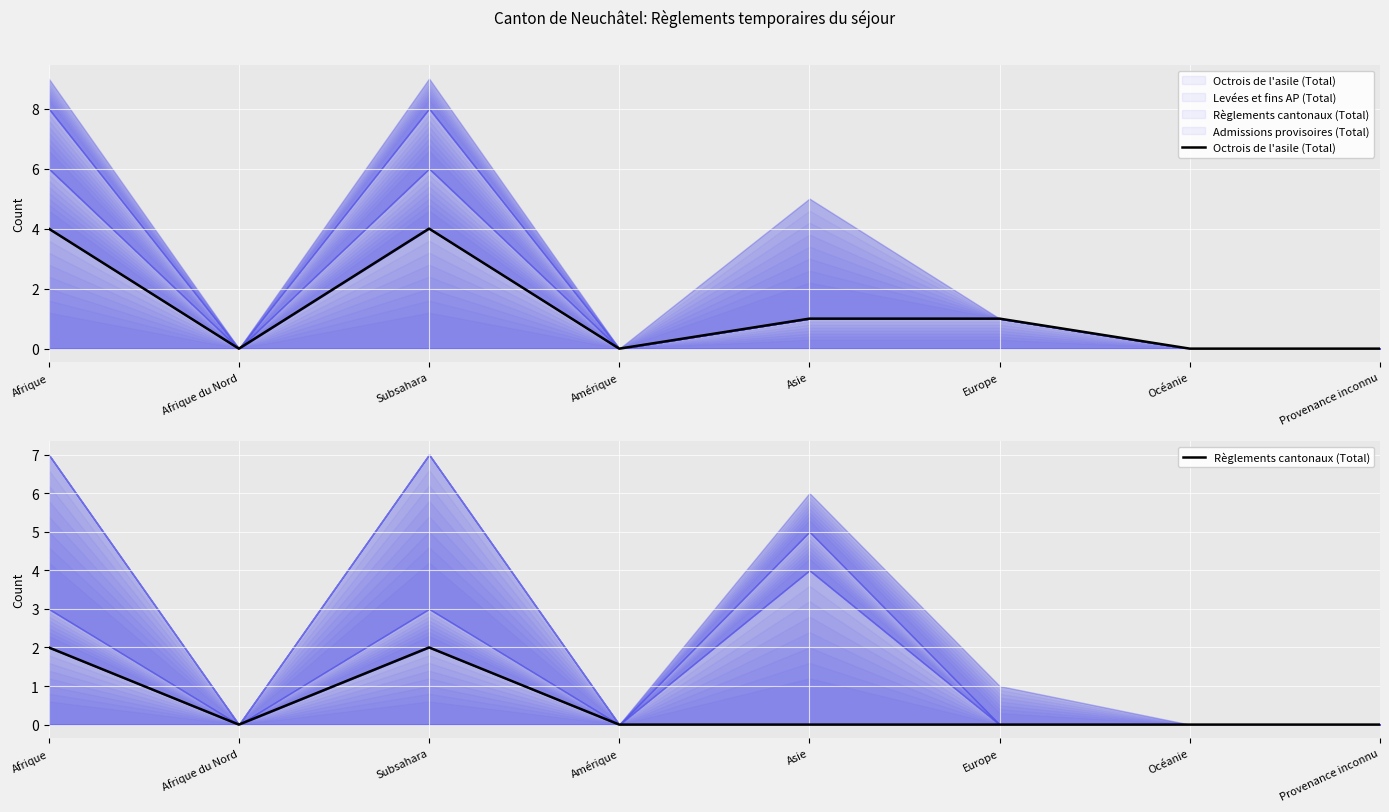

What position from the left is Océanie?

7